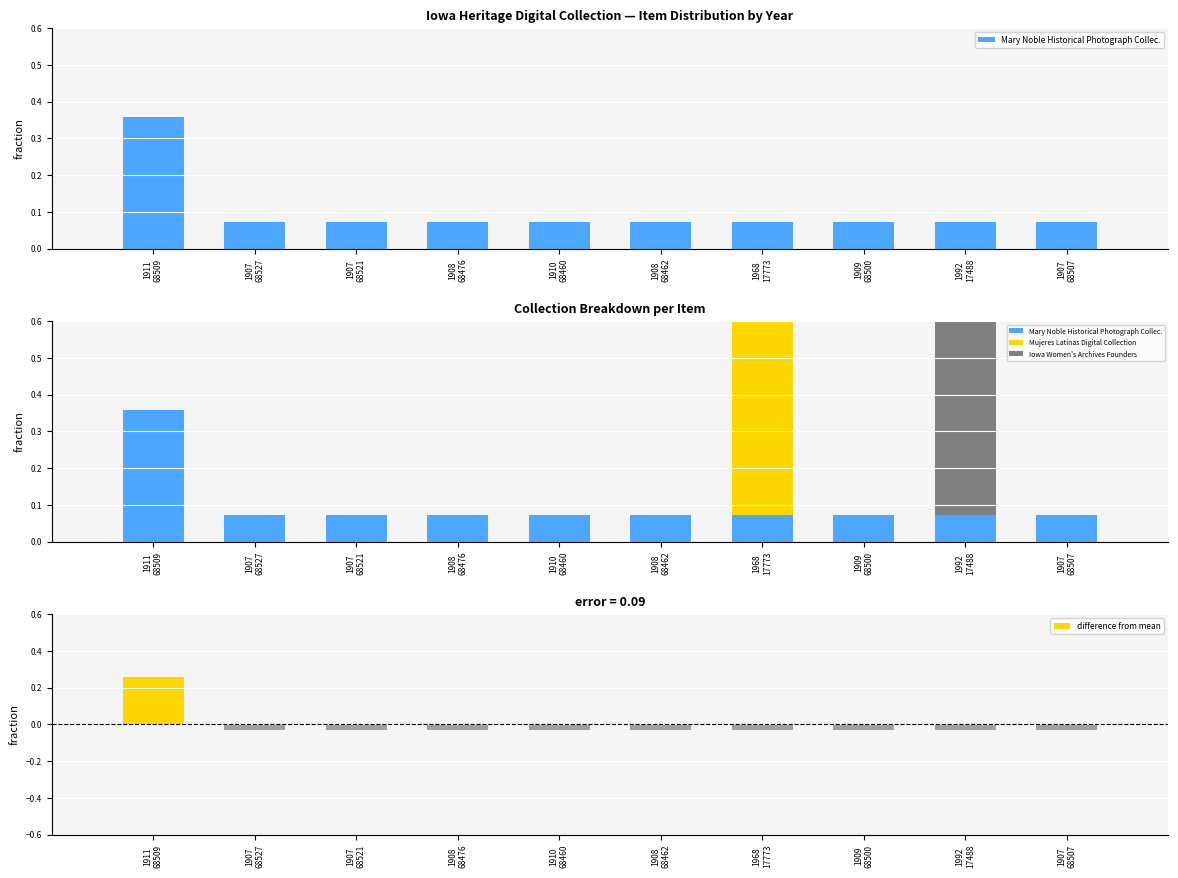

Where is Iowa Women's Archives Founders nearest to the value 0?

1911
68509